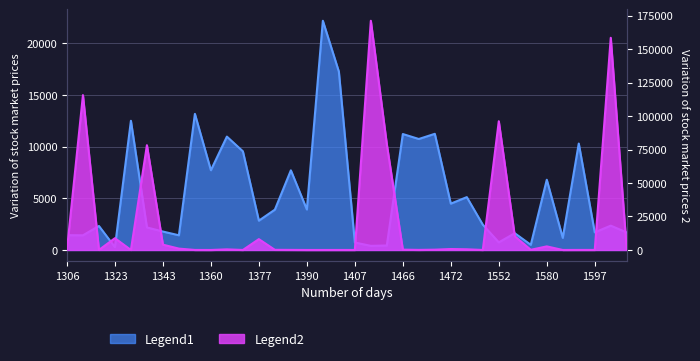

The value of Legend2 at 1580 is 3501. True or false?

False